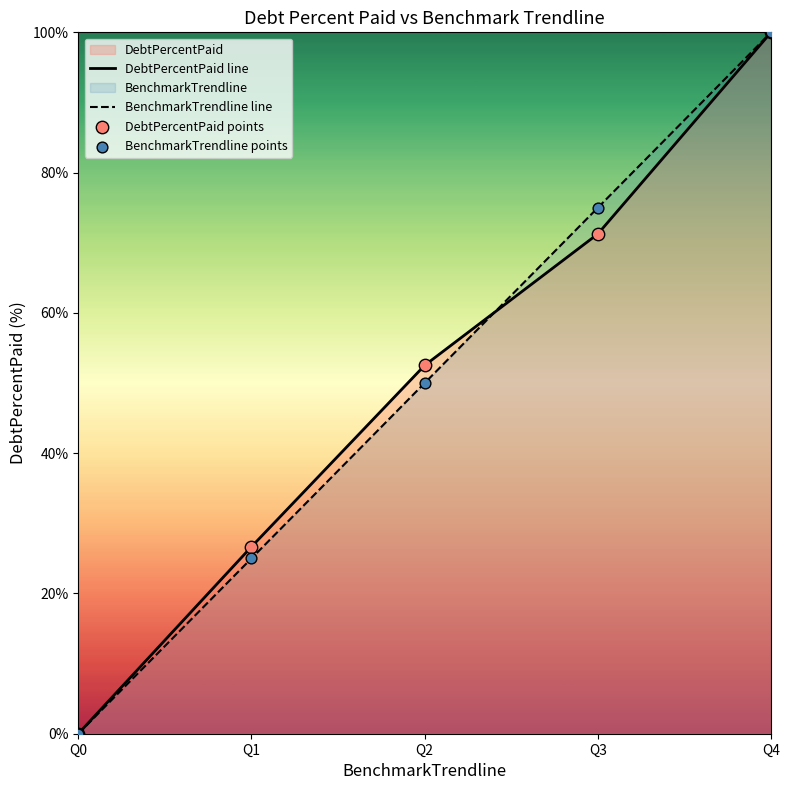

Is the value of BenchmarkTrendline line at Q2 greater than the value of DebtPercentPaid points at Q1?

Yes